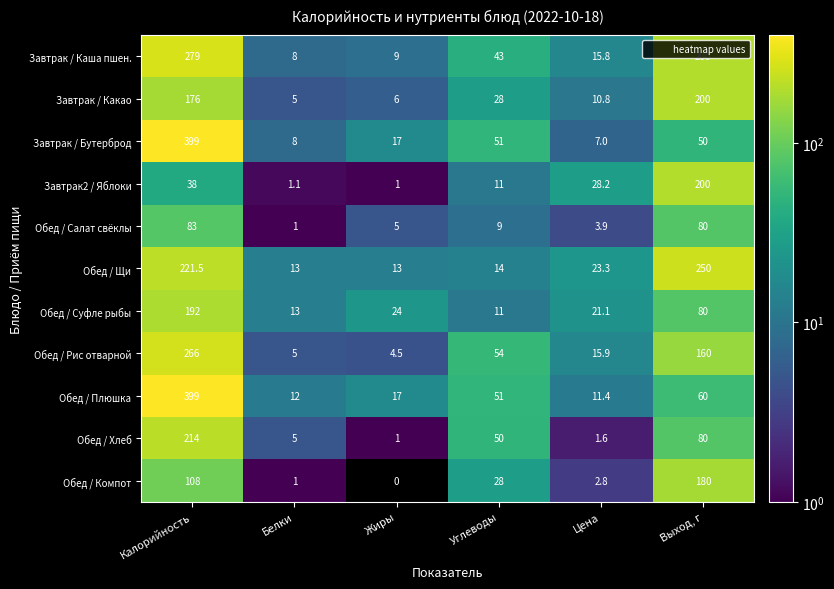

List the labels in order of Обед / Хлеб value, largest first.

Калорийность, Выход, г, Углеводы, Белки, Цена, Жиры